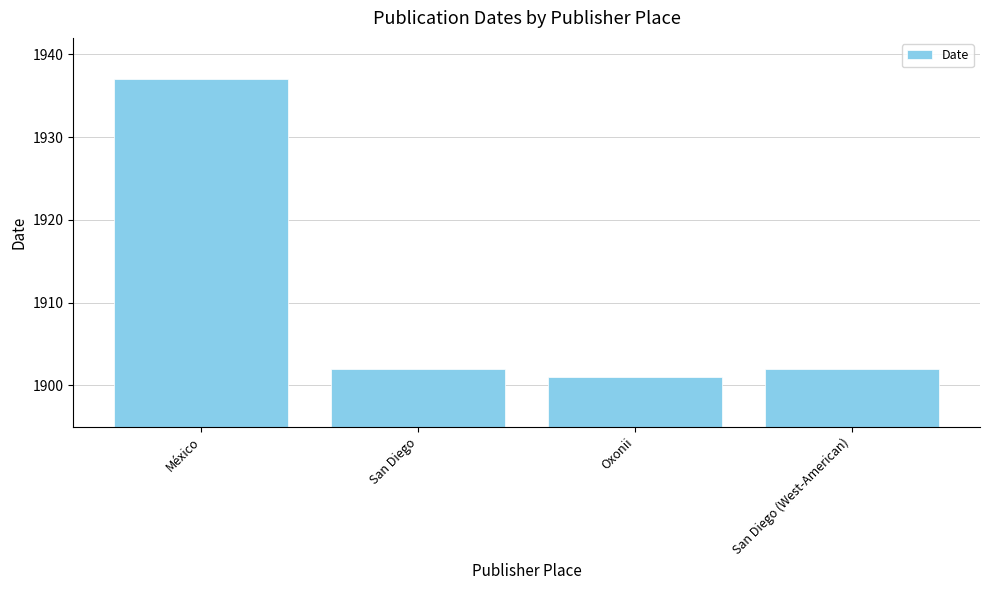

How many bars are there in total?

4